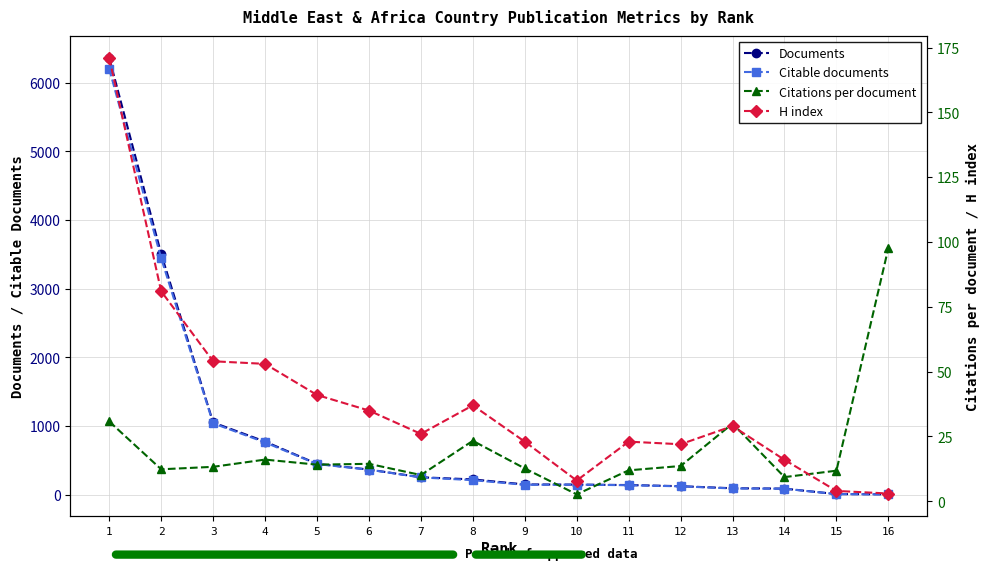

What is the spread (max minus min) of values at 7?

244.9